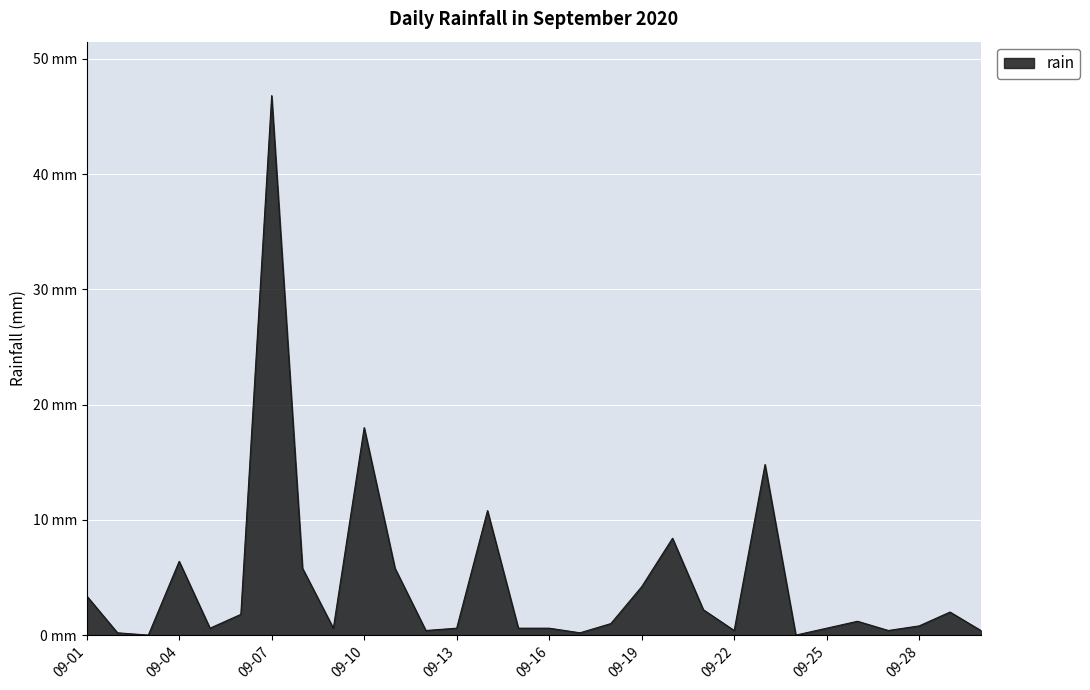

List the labels in order of value, largest first.

2020-09-07, 2020-09-10, 2020-09-23, 2020-09-14, 2020-09-20, 2020-09-04, 2020-09-08, 2020-09-11, 2020-09-19, 2020-09-01, 2020-09-21, 2020-09-29, 2020-09-06, 2020-09-26, 2020-09-18, 2020-09-28, 2020-09-05, 2020-09-09, 2020-09-13, 2020-09-15, 2020-09-16, 2020-09-25, 2020-09-12, 2020-09-22, 2020-09-27, 2020-09-30, 2020-09-02, 2020-09-17, 2020-09-03, 2020-09-24